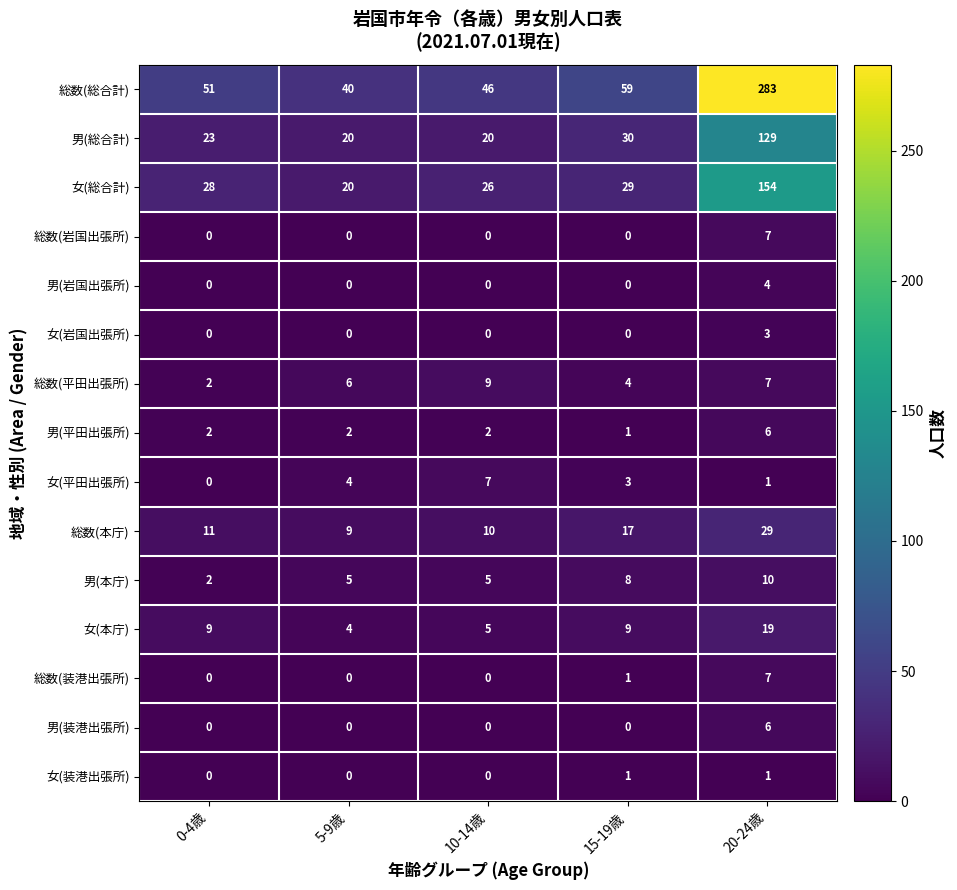

What is the average value of the 男(平田出張所) series?

3